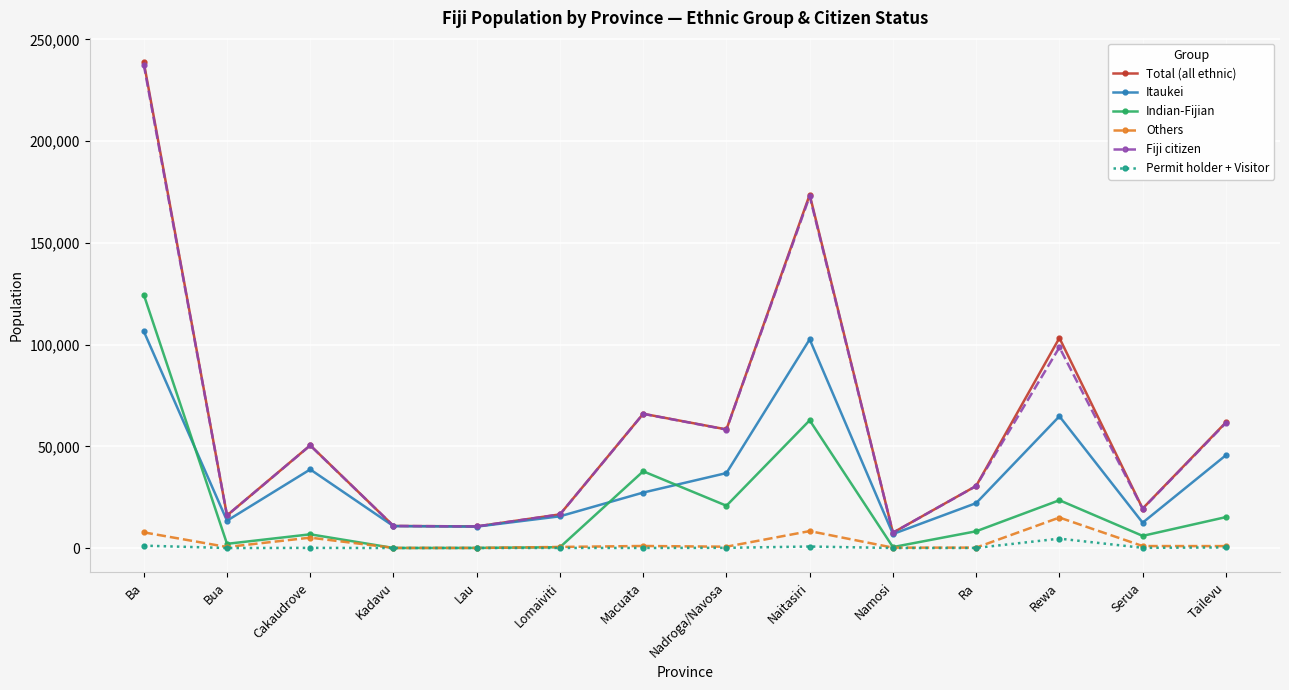

True or false: Others and Itaukei cross at least once.

False